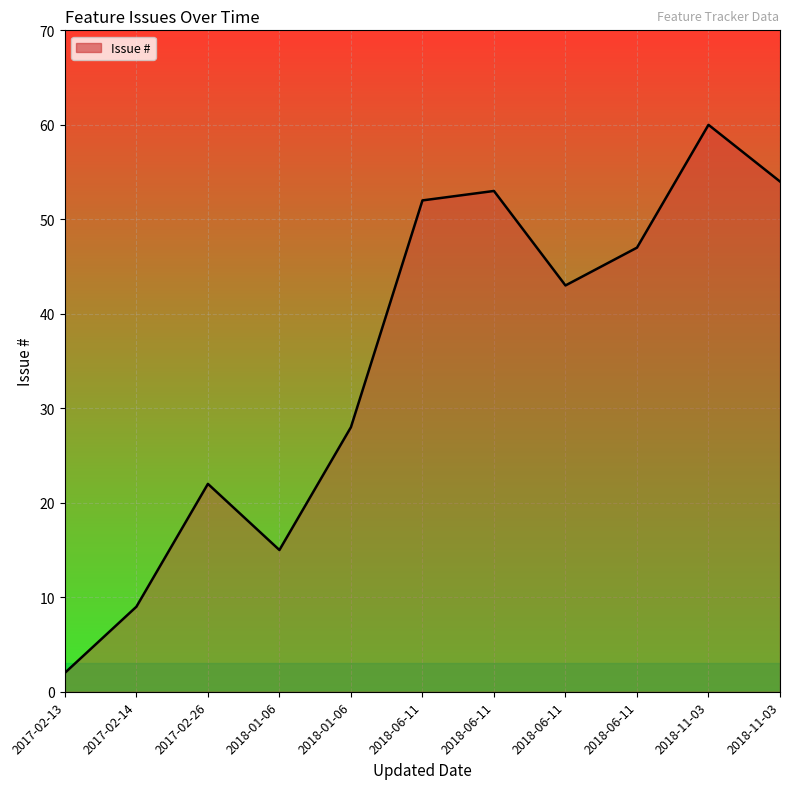

Where is the data nearest to the value 31?

2018-01-06